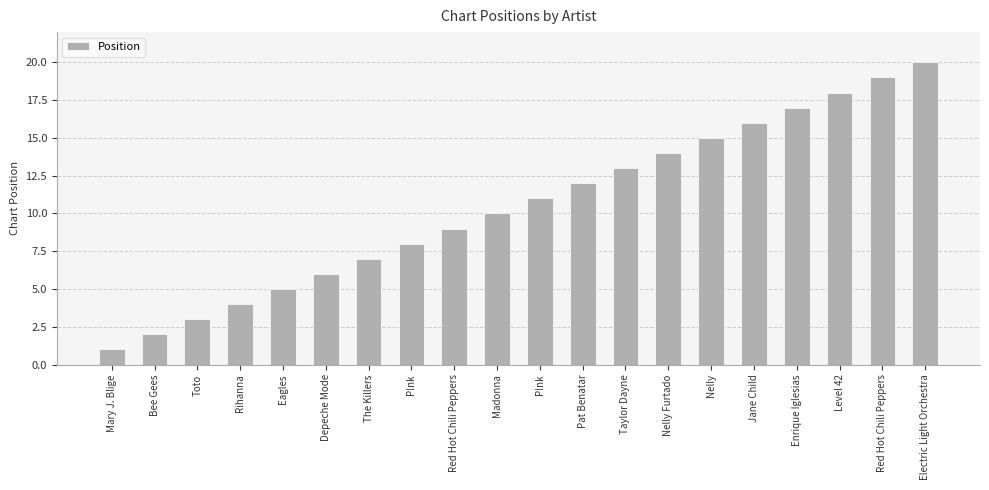

Are the bars grouped side by side (vs. stacked)?

No